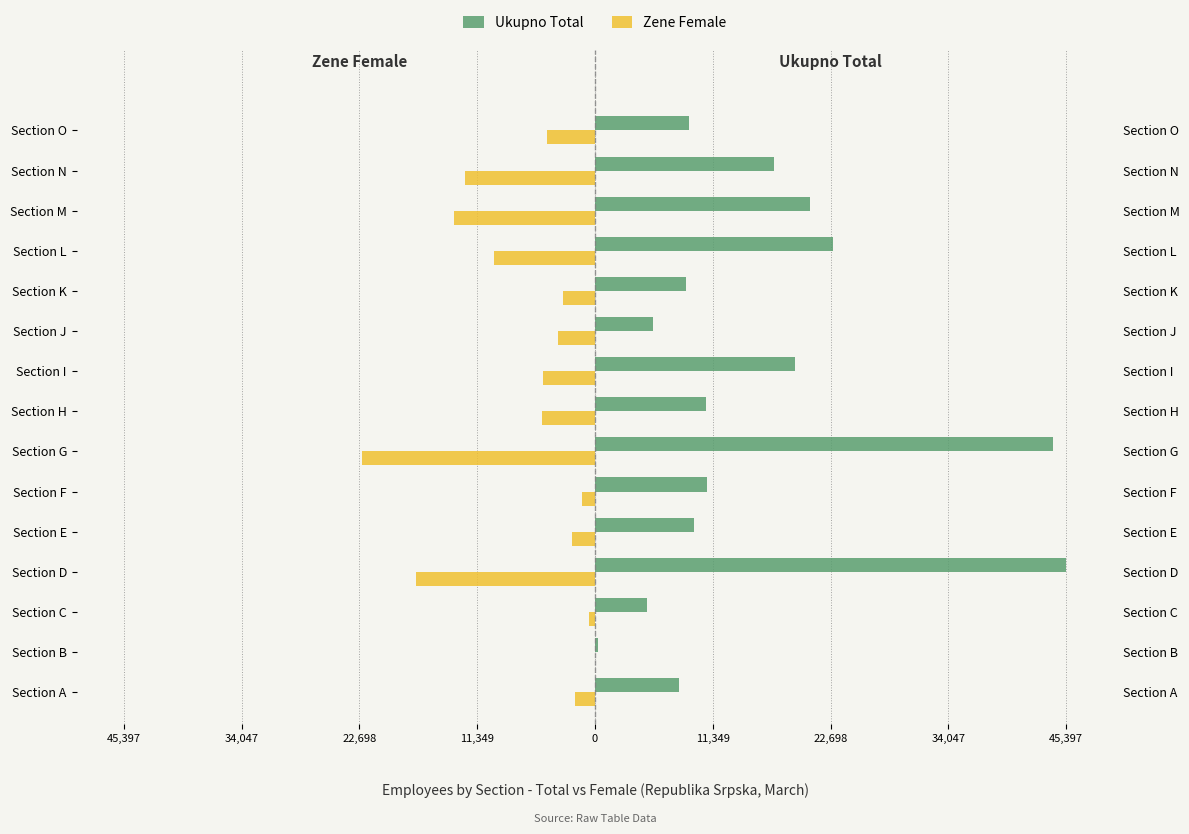

What is the value of the Zene Female bar at the 3rd from the left?

-591